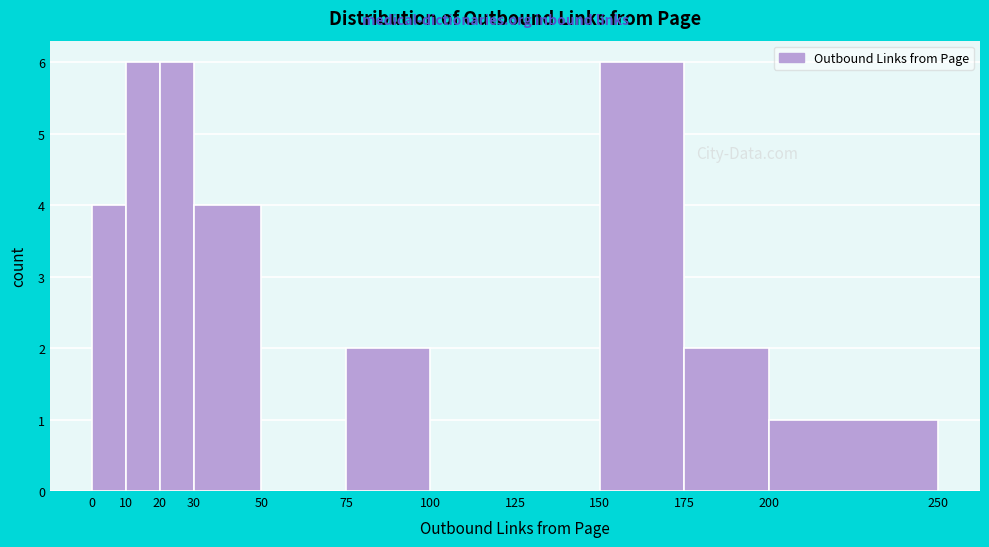

What is the height of the bar covering 10 to 20 on the x-axis? The values are not printed on the chart, so give them approximately, as read against the axis.

6